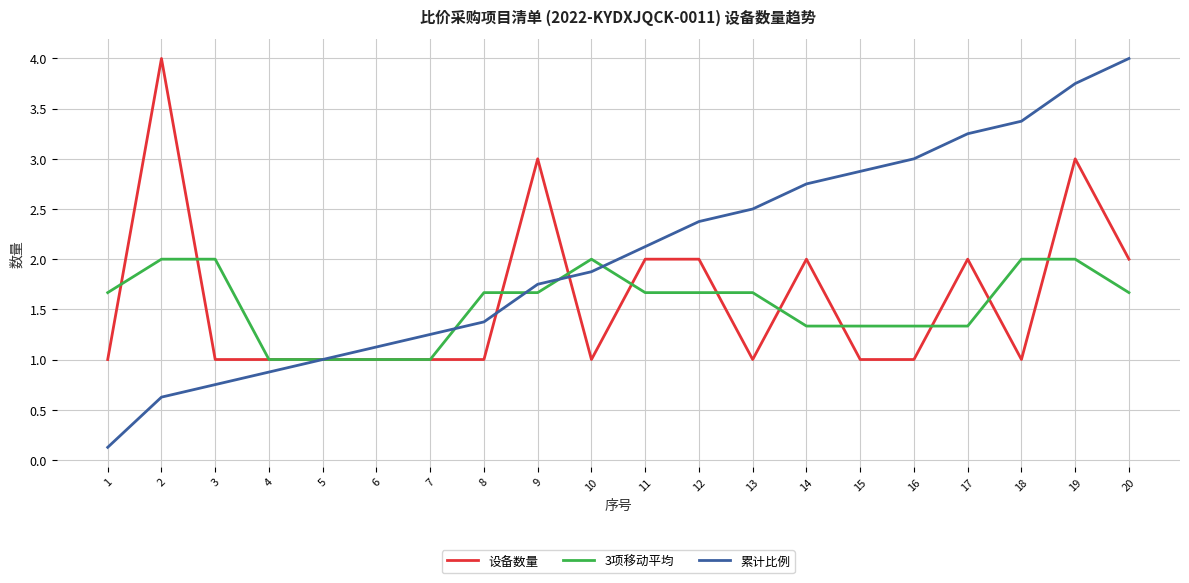

What is the difference between the 累计比例 values at 9 and 7?

0.5